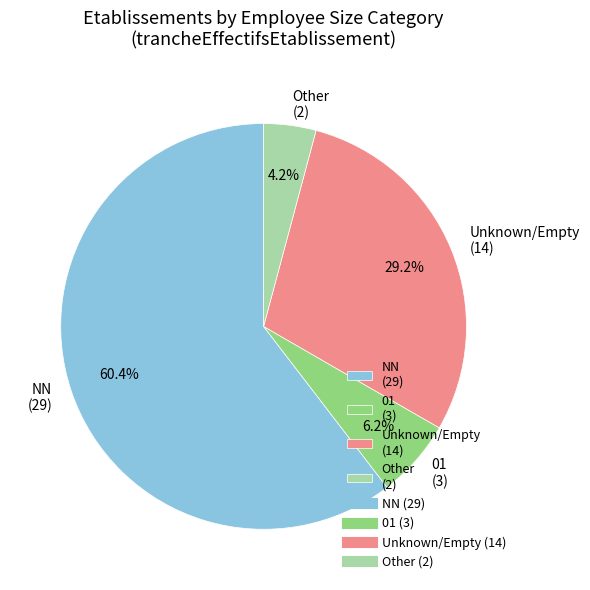

What is the ratio of the value at 01 (3) to the value at Other (2)?

1.5